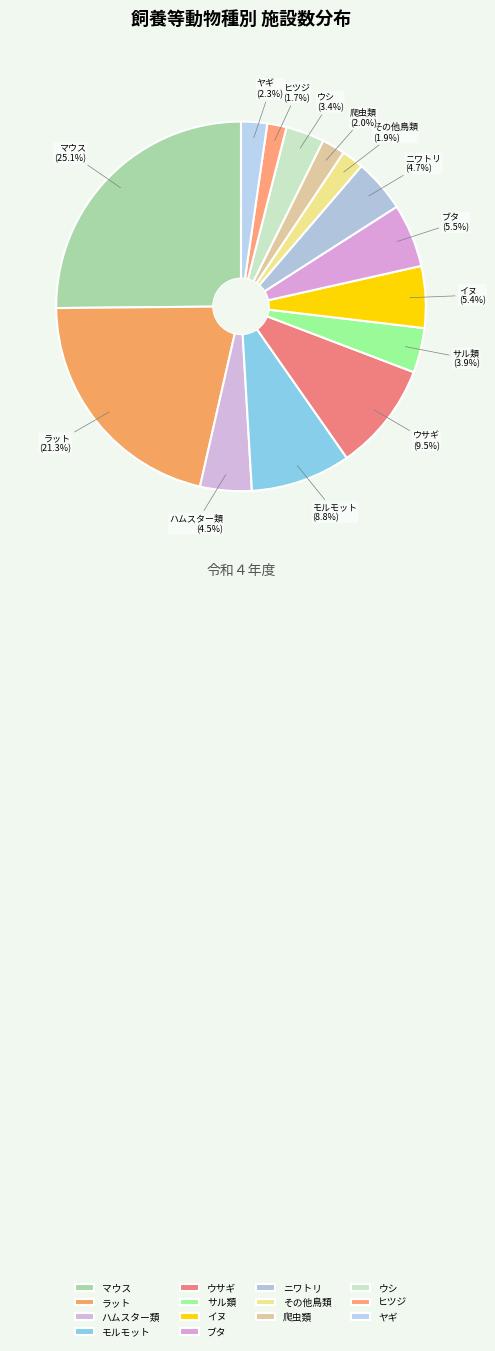

Approximately how many times larger is the value at ヒツジ compared to ブタ?

0.3